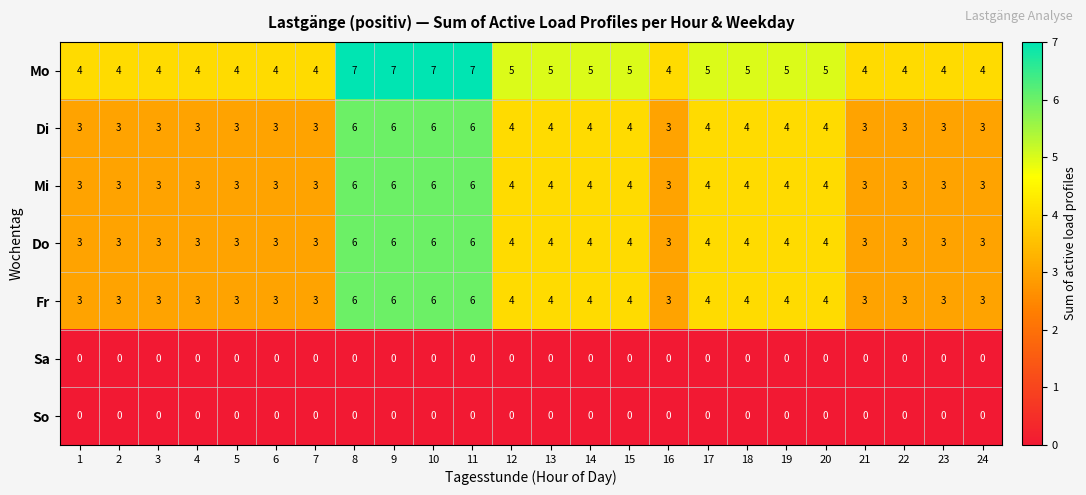

What is the total value across all series at 3?

16